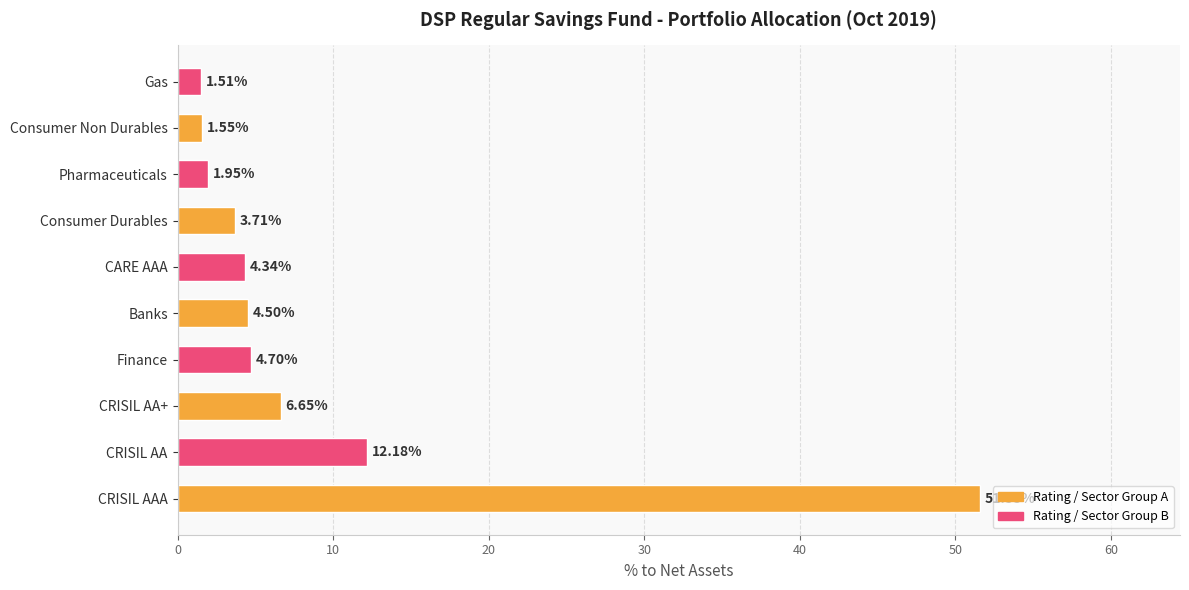

List the labels in order of value, smallest first.

Gas, Consumer Non Durables, Pharmaceuticals, Consumer Durables, CARE AAA, Banks, Finance, CRISIL AA+, CRISIL AA, CRISIL AAA